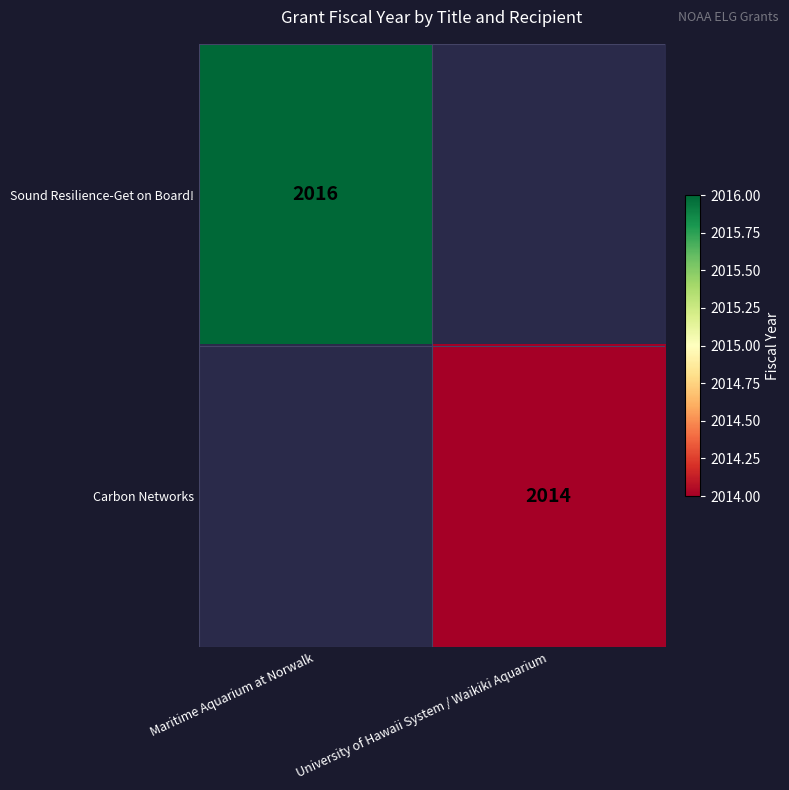

What is the greatest value displayed?

2016.0